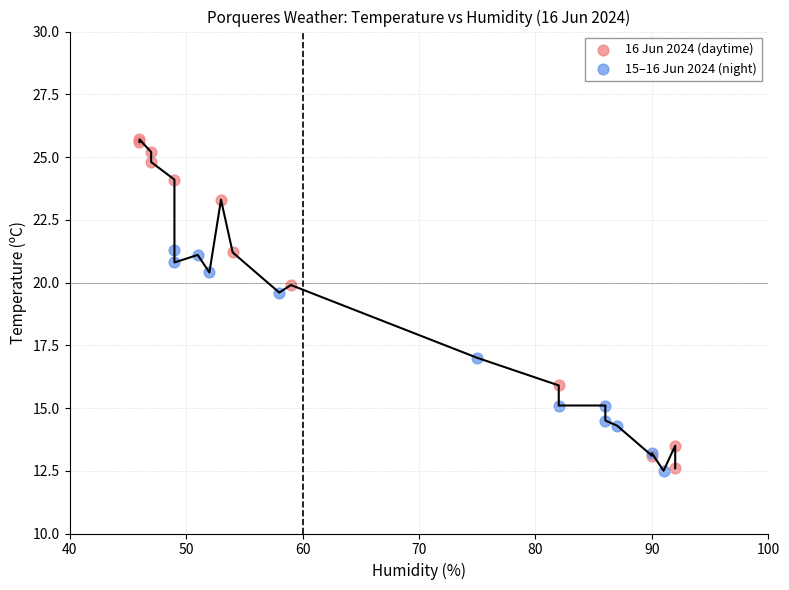

Which series reaches the maximum Y coordinate?

16 Jun 2024 (daytime)